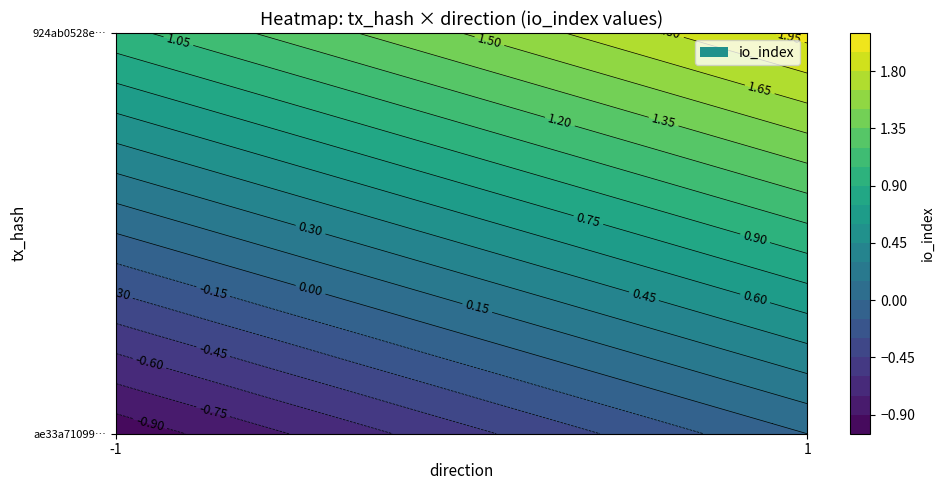

Reading left to right, what are all the values shown in this chart?

ae33a71099b1d334210eb637bd2336a6f275f44: -1	0
924ab0528e097a57f0fb5c7cd5f8acb75802955: 1	2